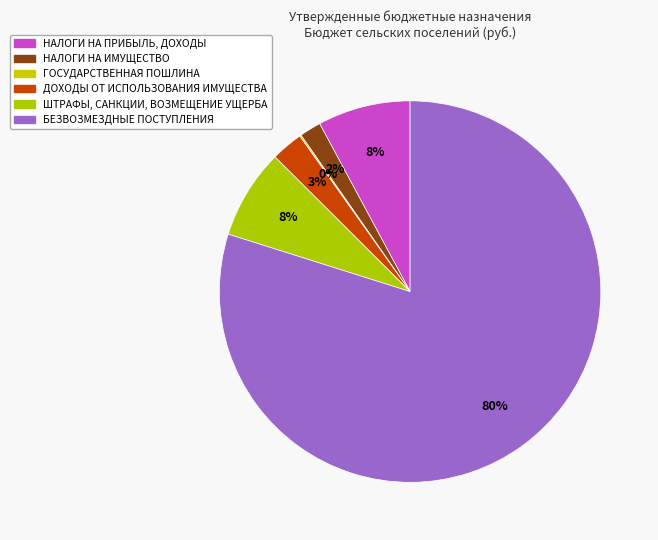

What percentage is the БЕЗВОЗМЕЗДНЫЕ ПОСТУПЛЕНИЯ slice, to the nearest percent?

80%